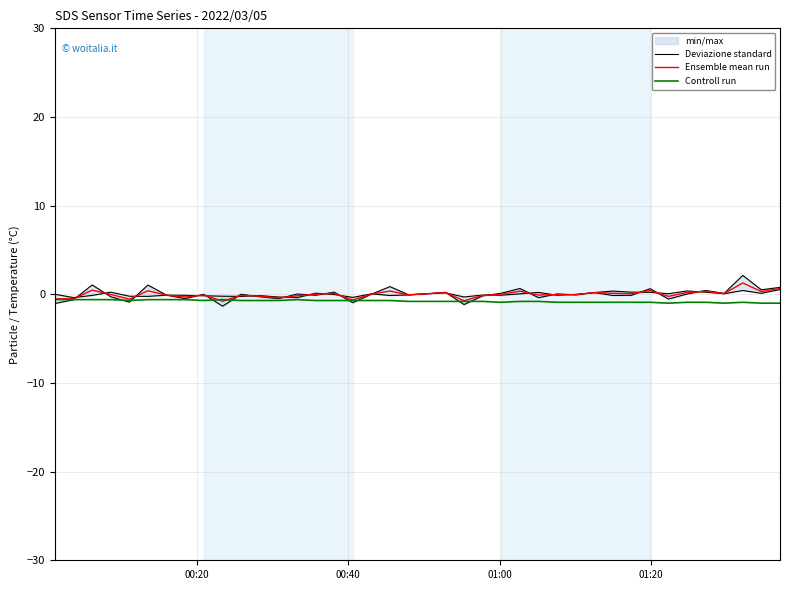

How many lines are shown in the chart?

3